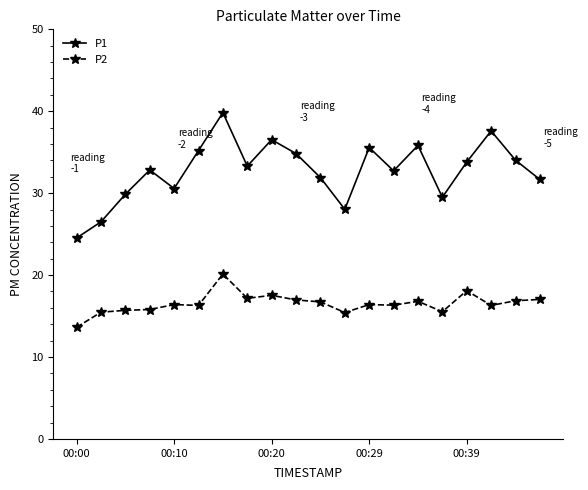

True or false: P1 has more than 1 interior local peaks.

True